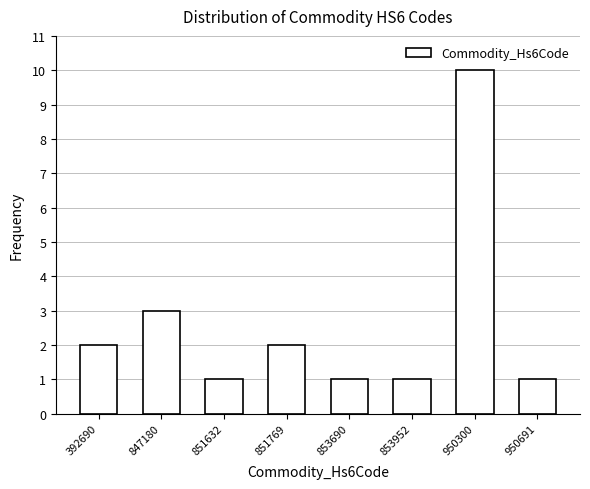

Reading left to right, what are all the values shown in this chart?

2	3	1	2	1	1	10	1